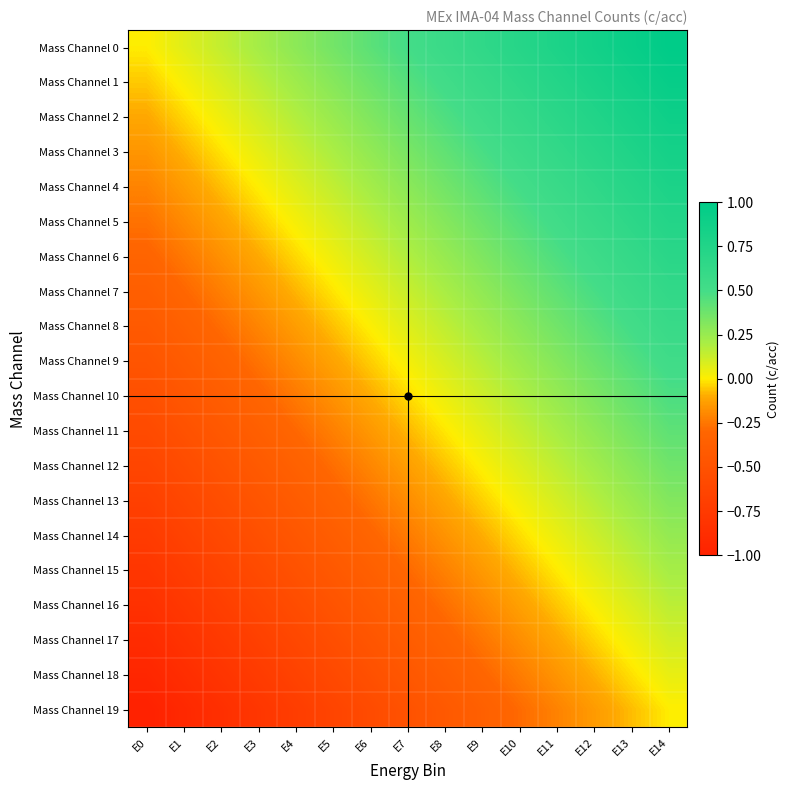

Between E0 and E9, which series saw the biggest shift?

Mass Channel 0